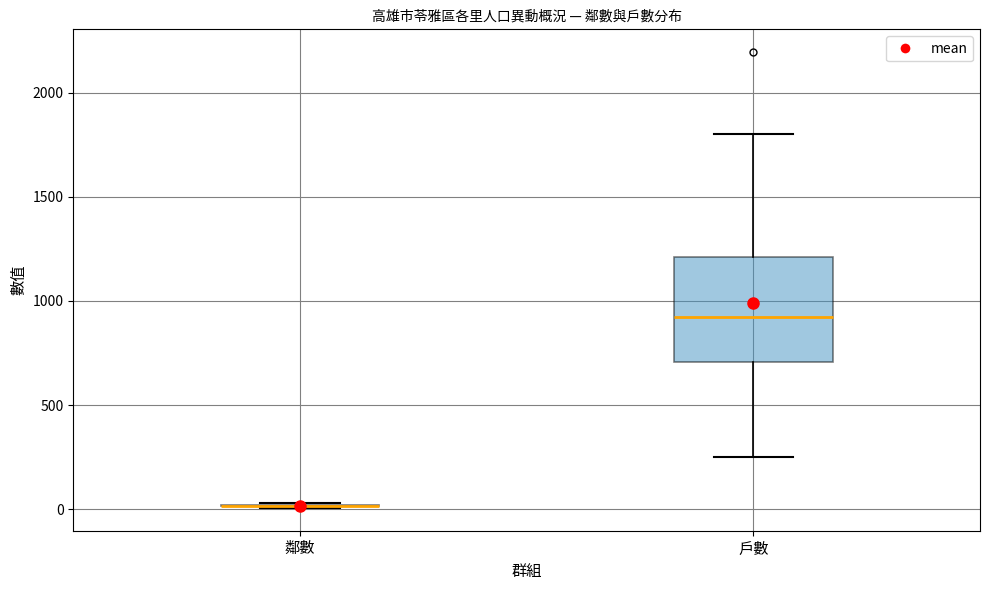

Reading left to right, read every box against the y-axis: the position of its median line, the range the box covers, and the ends of its whiskers. The values are not printed on the chart, so give them approximately, as read against the axis.

鄰數: box collapsed to a line at 0, whiskers 0 to 50
戶數: median 900, box 700 to 1200, whiskers 250 to 1800